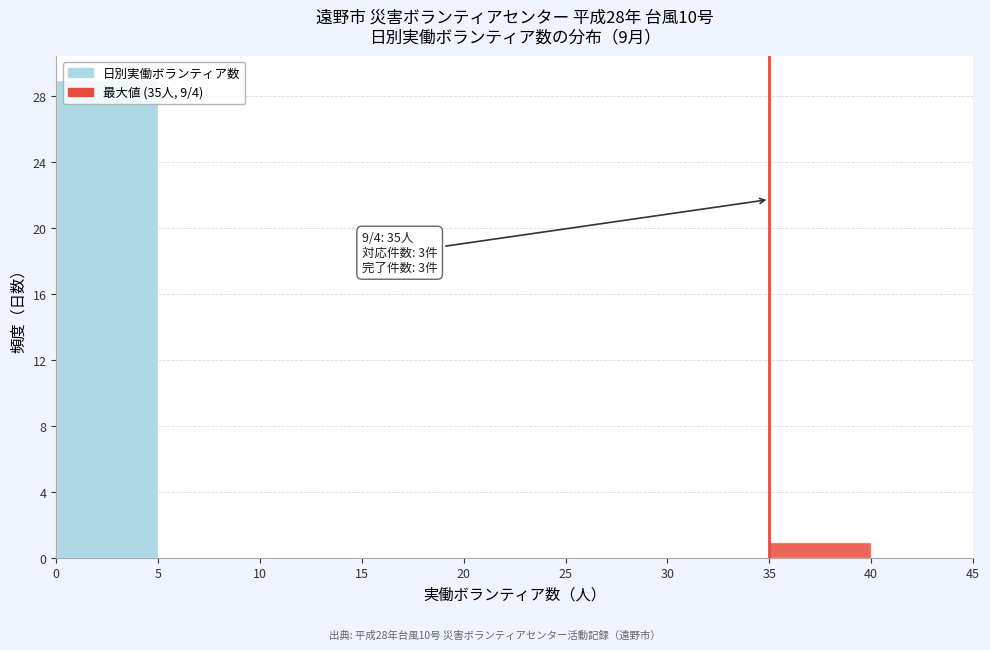

Which range on the x-axis has the tallest bar?

0 to 5